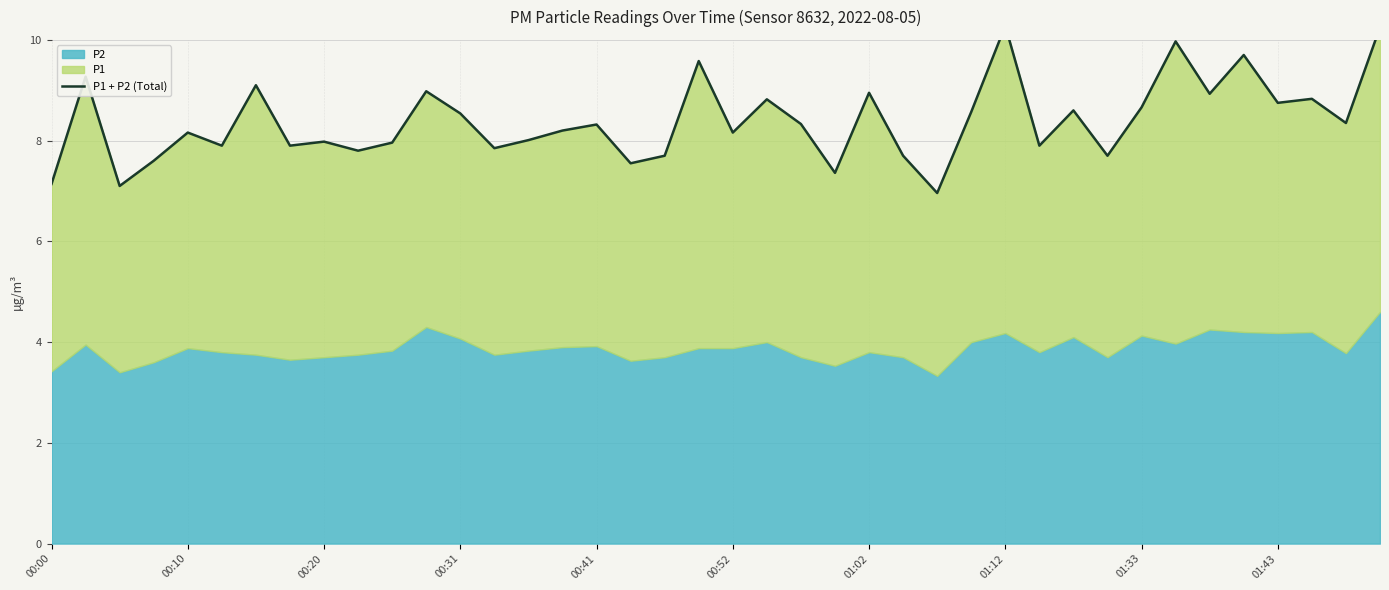

What is the difference between the maximum and minimum values?

3.3